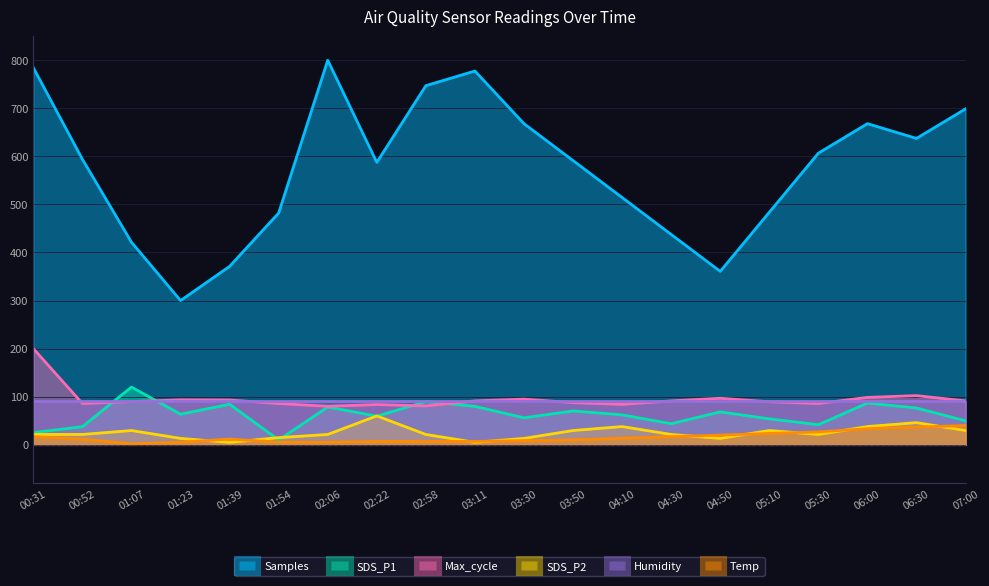

Between 06:30 and 02:06, which is larger?

02:06